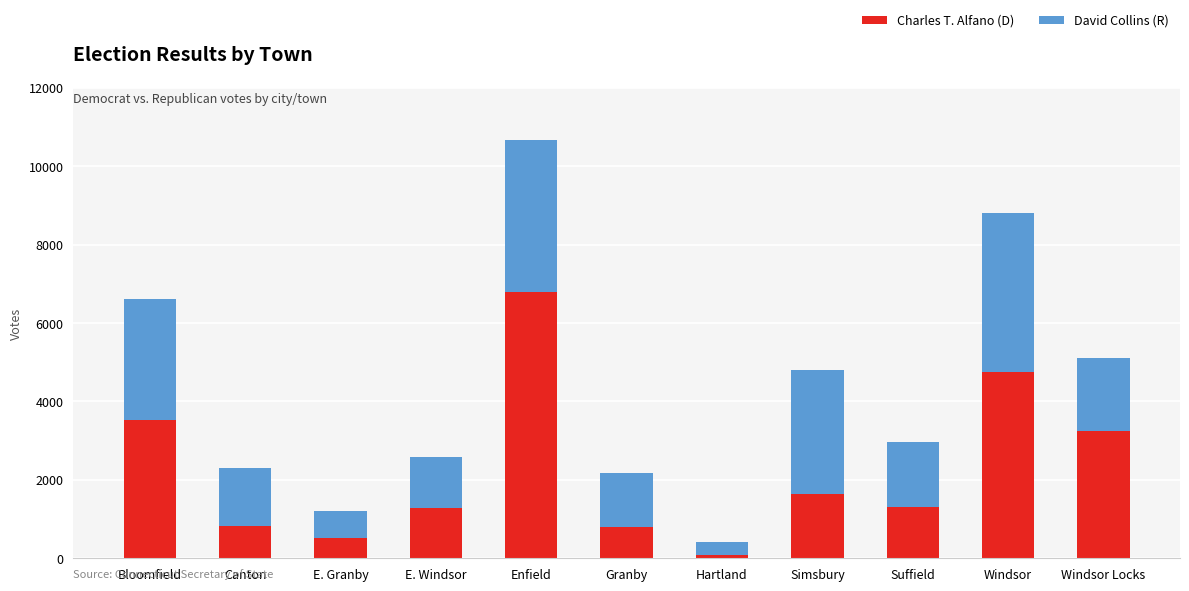

What is the average value of the Charles T. Alfano (D) series?

2252